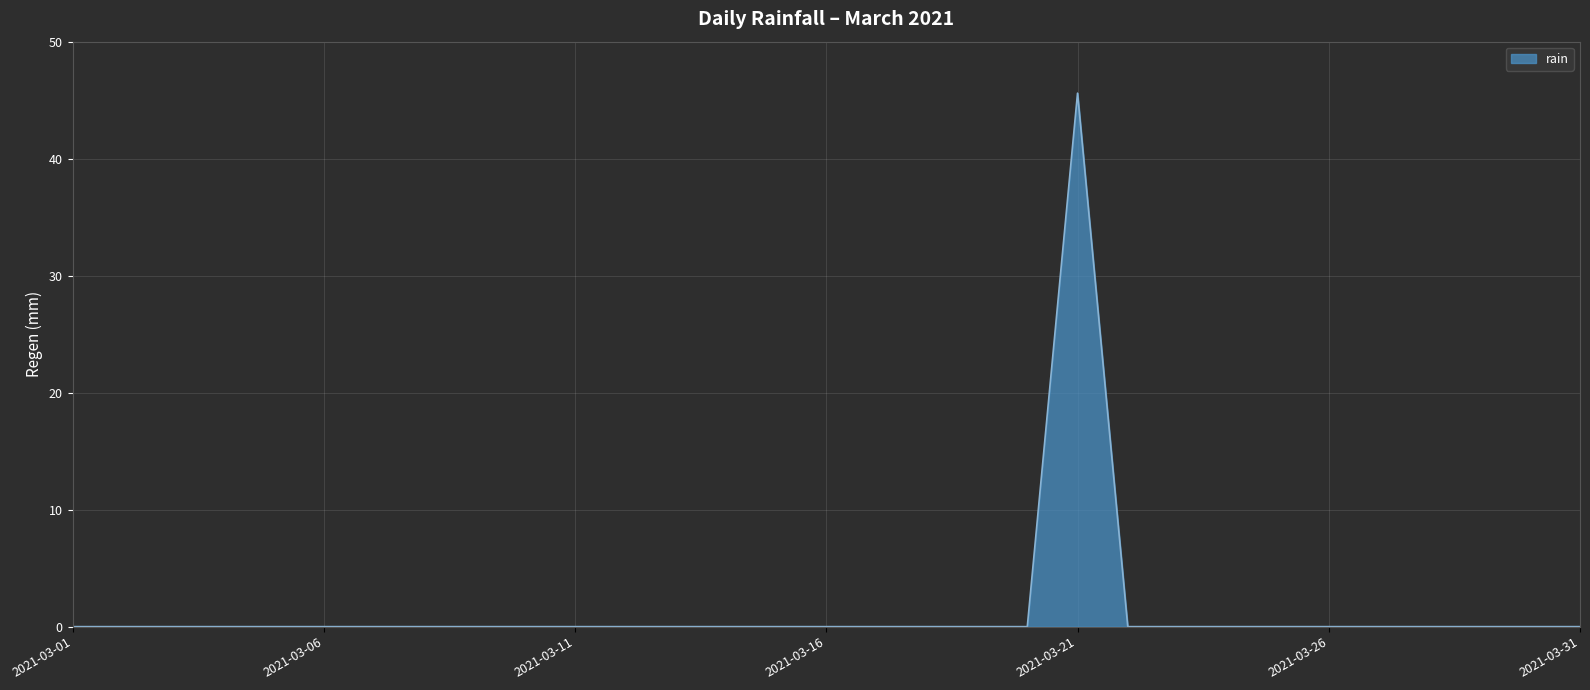

What is the difference between the maximum and minimum values?

45.6